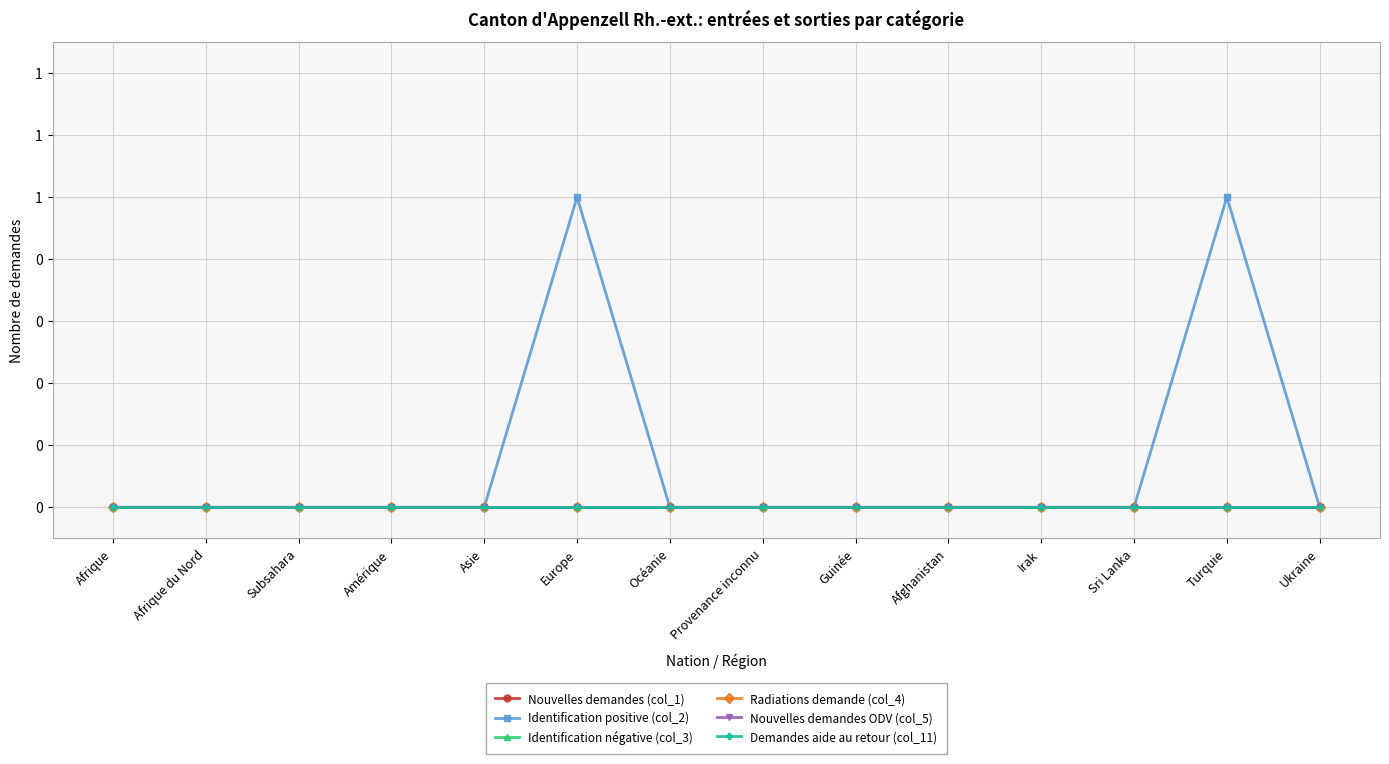

True or false: Nouvelles demandes ODV (col_5) and Identification négative (col_3) intersect in this chart.

False